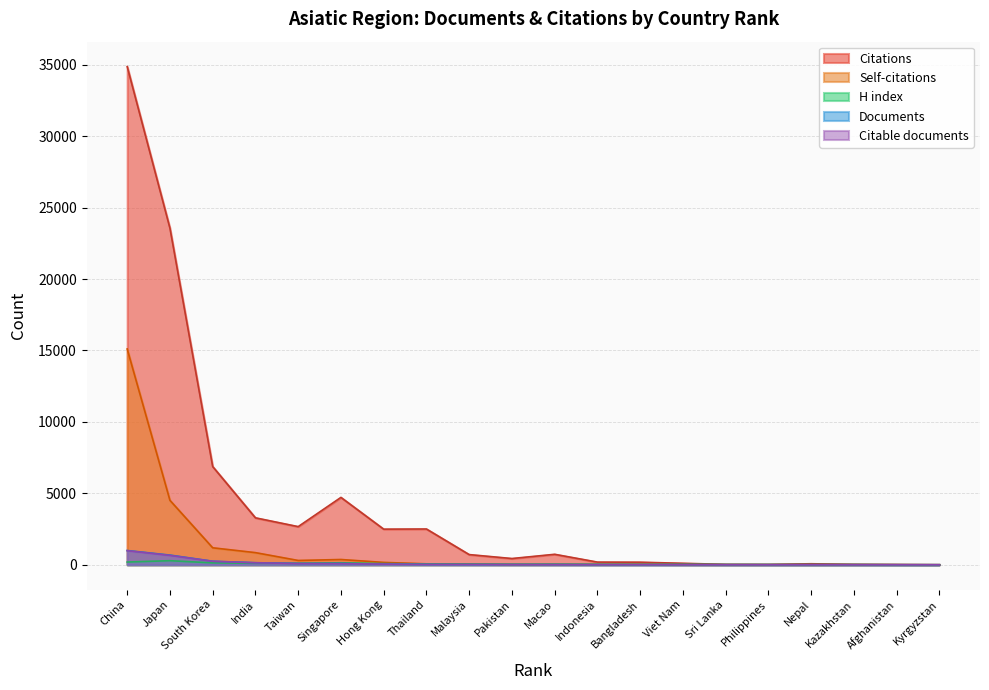

True or false: H index and Citations cross at least once.

False